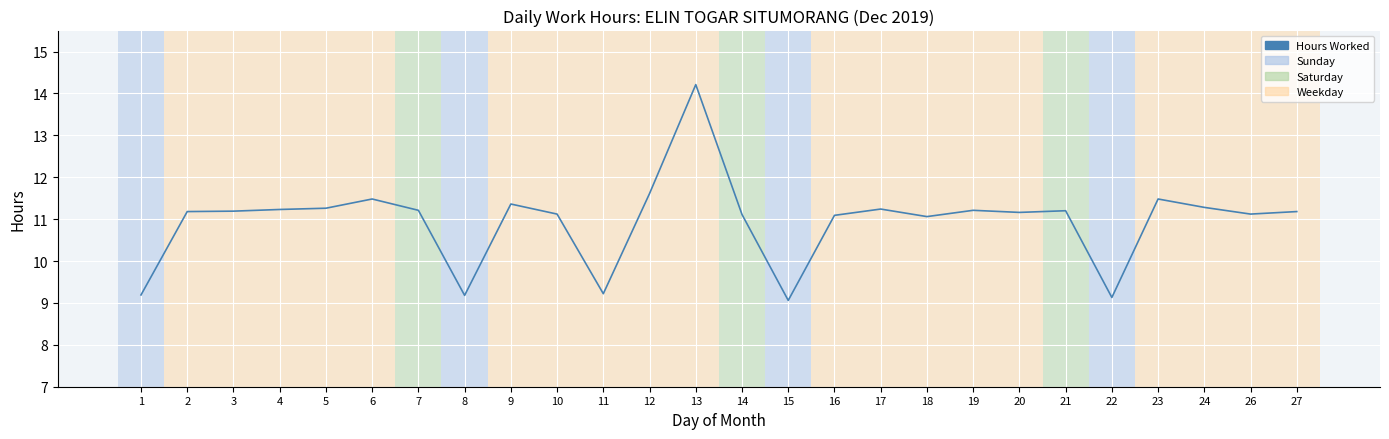

Which category has the lowest value across all series?

15